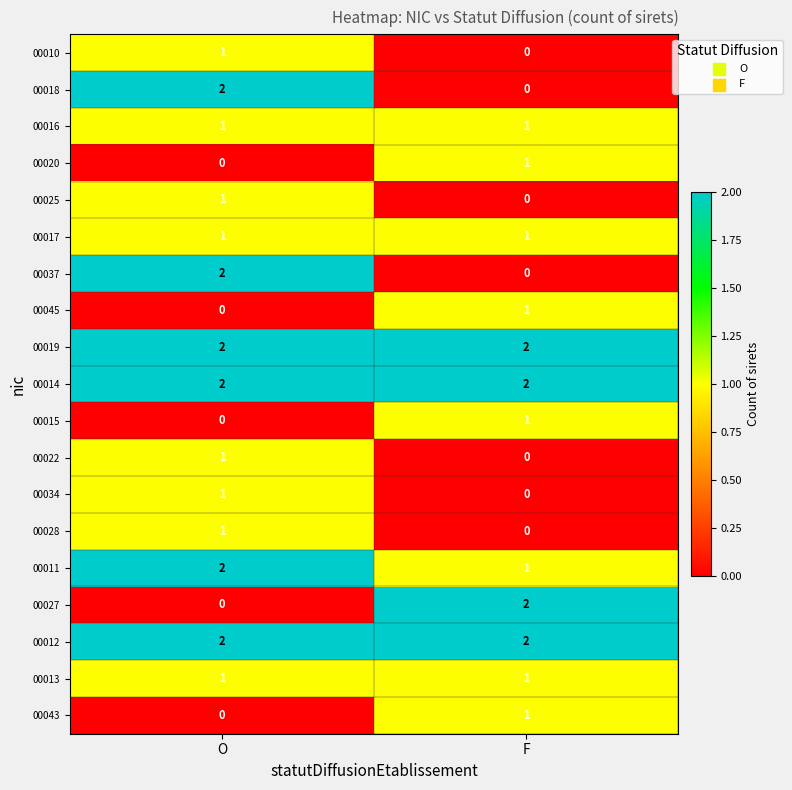

List the labels in order of 00025 value, smallest first.

F, O